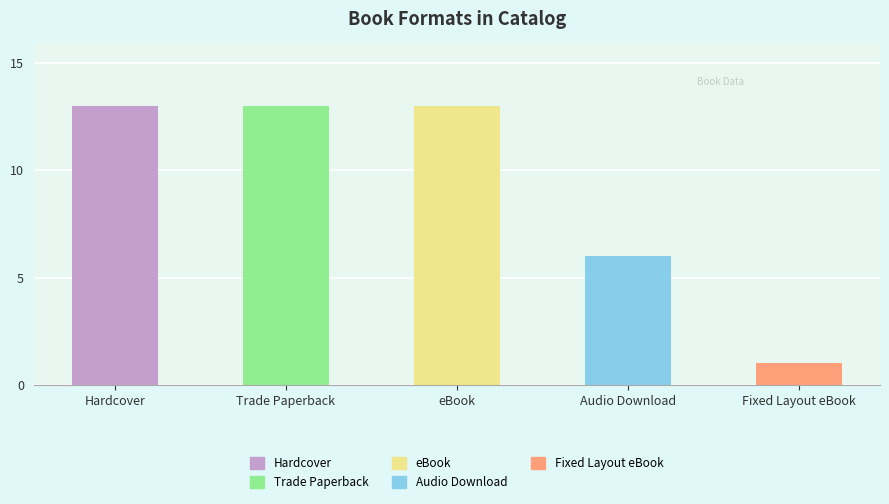

Are the bars horizontal?

No